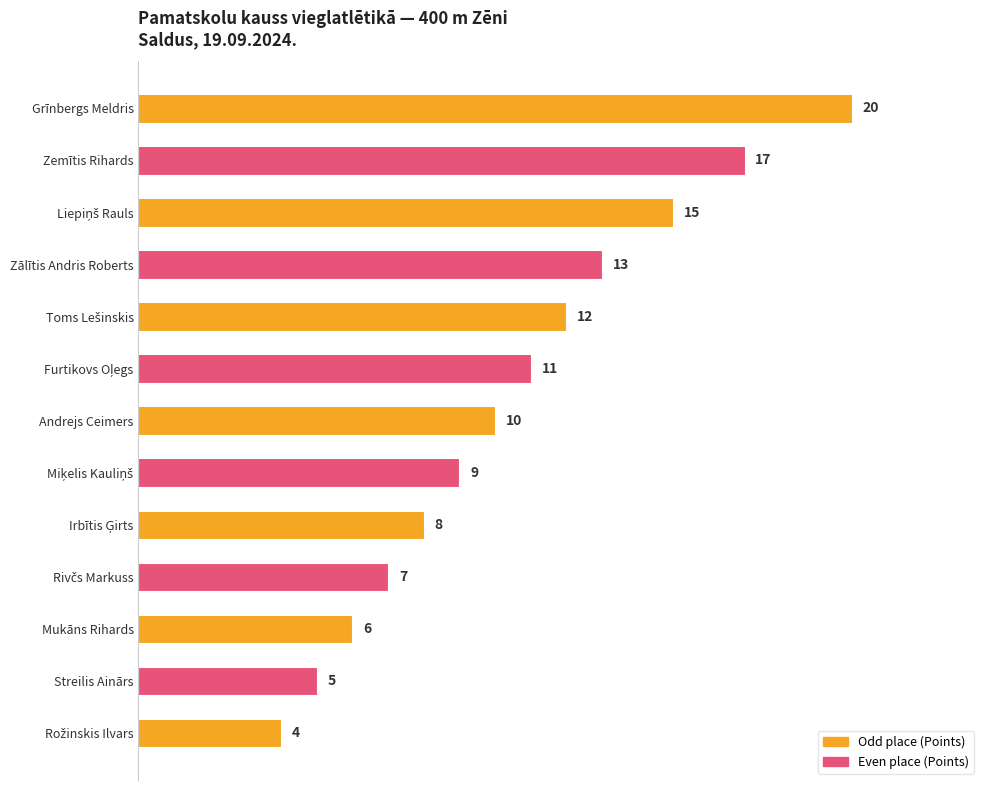

How many distinct data groups are displayed?

1